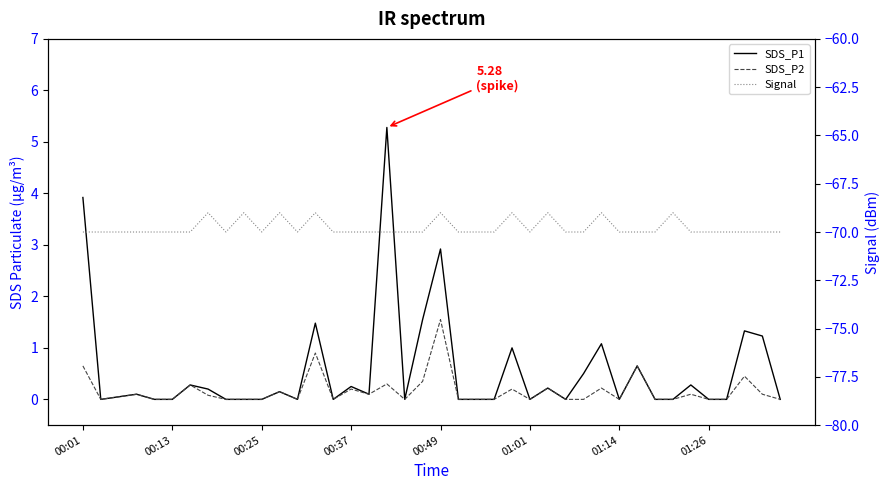

How many interior local valleys does the SDS_P1 series have?

8